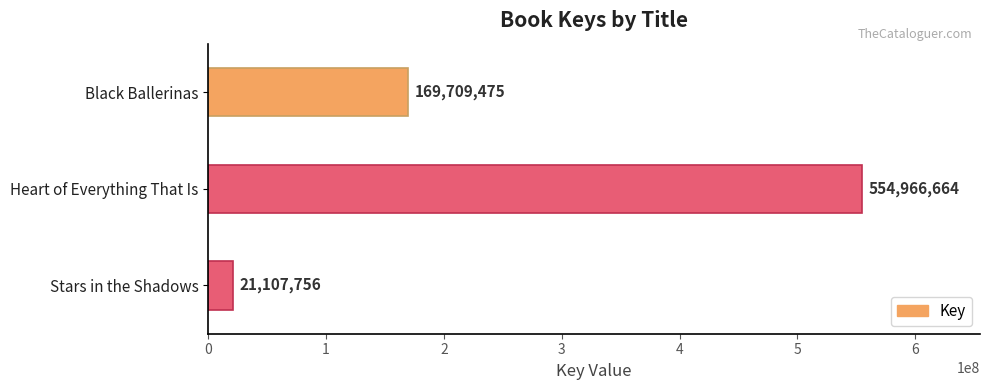

What value does the data have at Heart of Everything That Is?

554966664